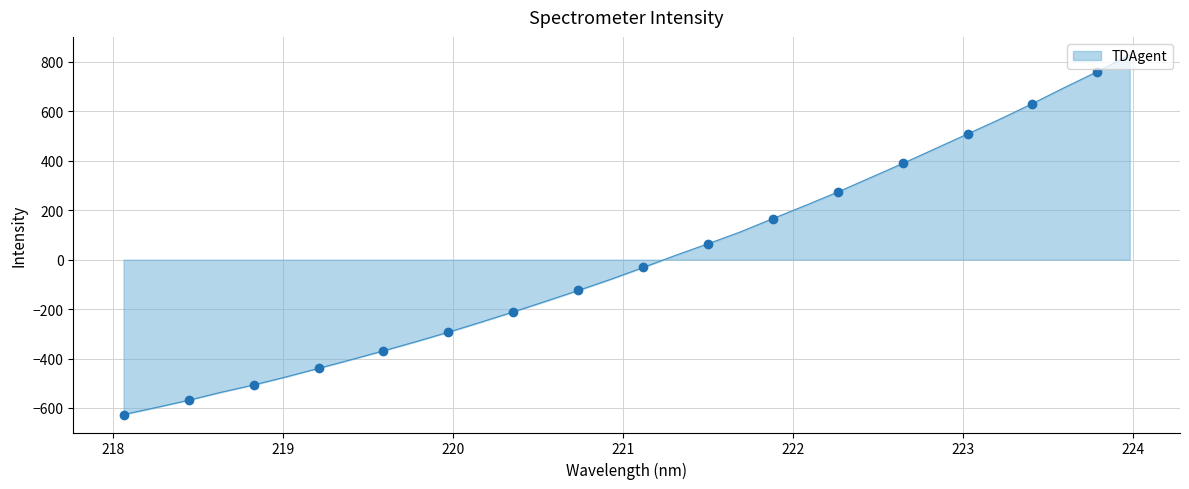

What is the difference between the maximum and minimum values?

1455.3